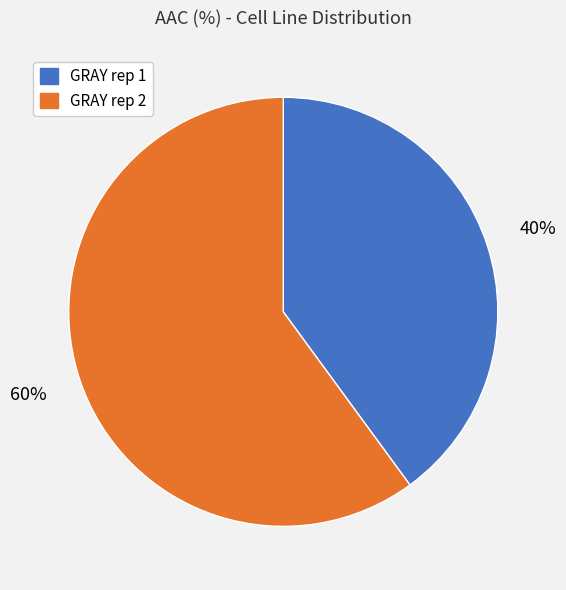

True or false: GRAY rep 1 accounts for 40% of the total.

True